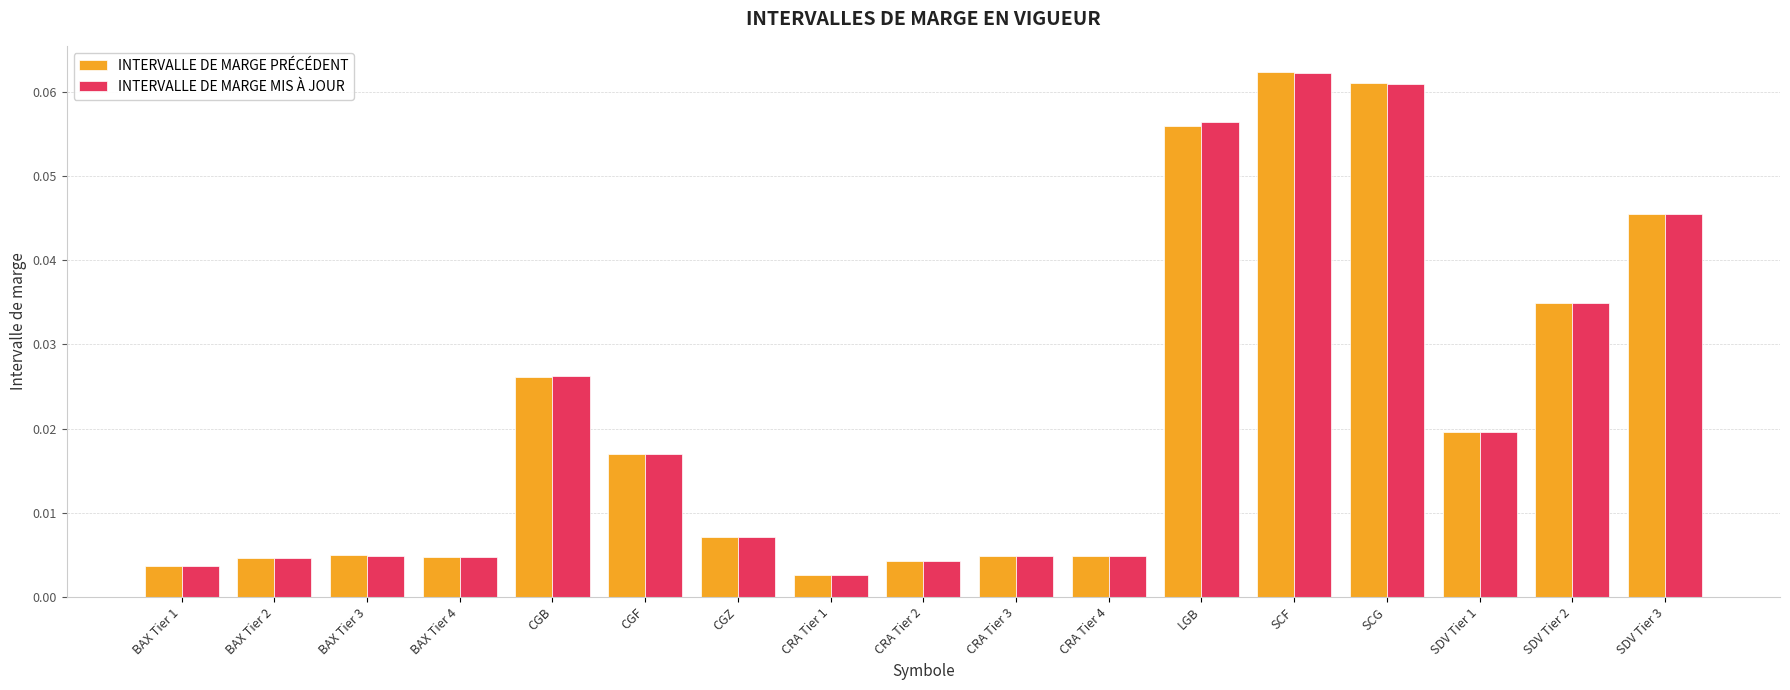

Which series has the largest range (max minus min)?

INTERVALLE DE MARGE PRÉCÉDENT